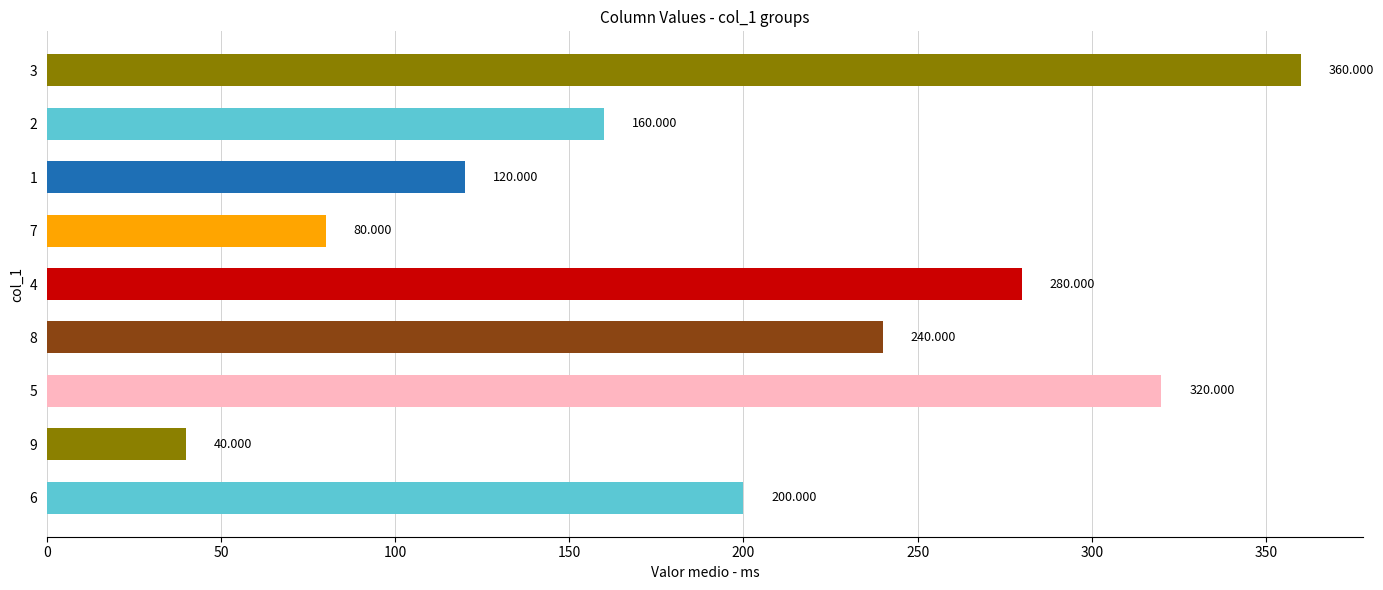

At which category does the chart reach its minimum across all series?

9